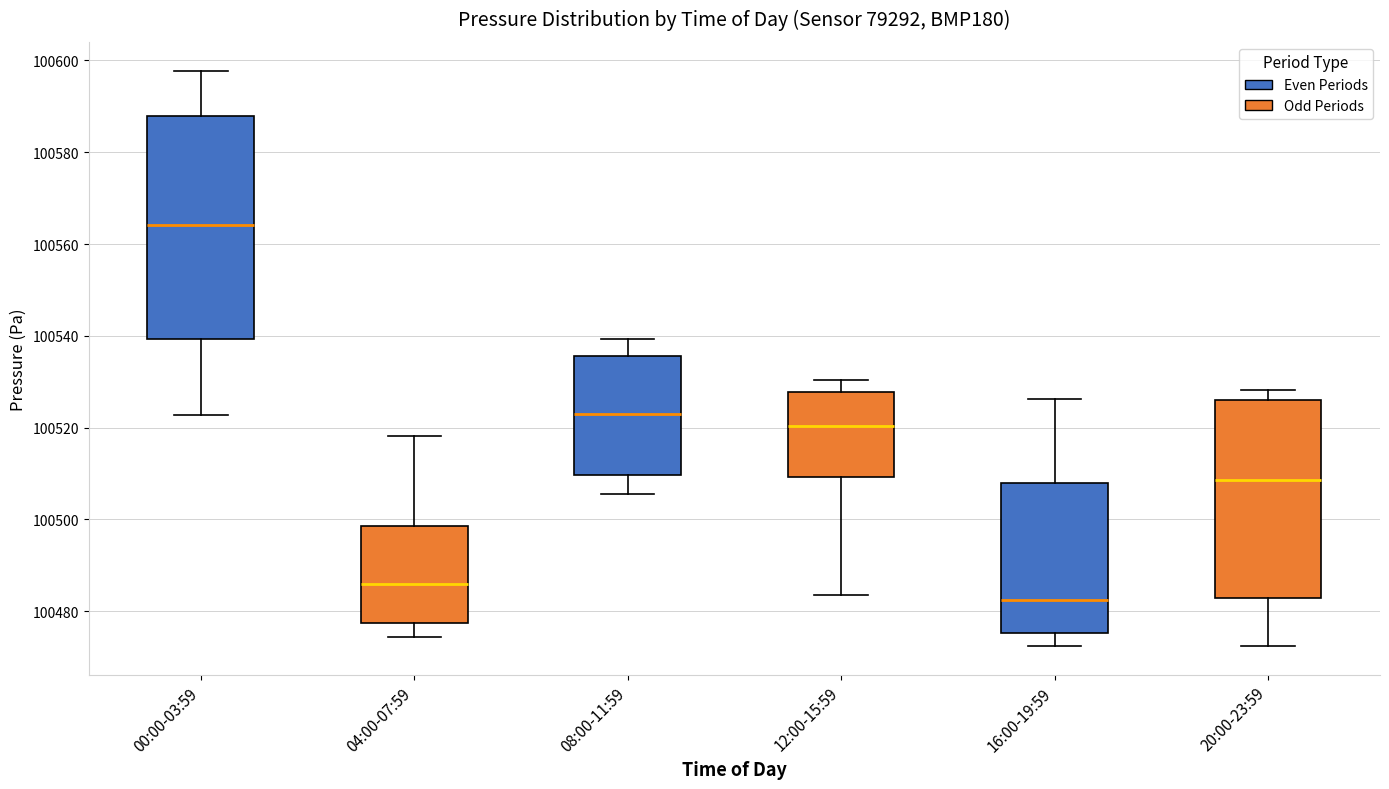

Where does the median line of the box for 20:00-23:59 sit on the y-axis? The values are not printed on the chart, so give them approximately, as read against the axis.

100508